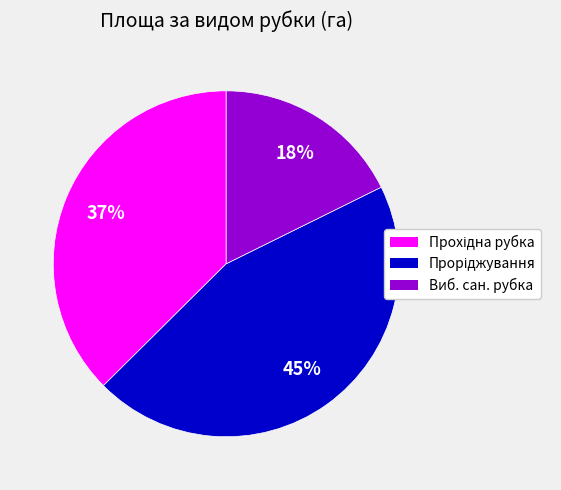

Does Виб. сан. рубка represent more than half of the total?

No